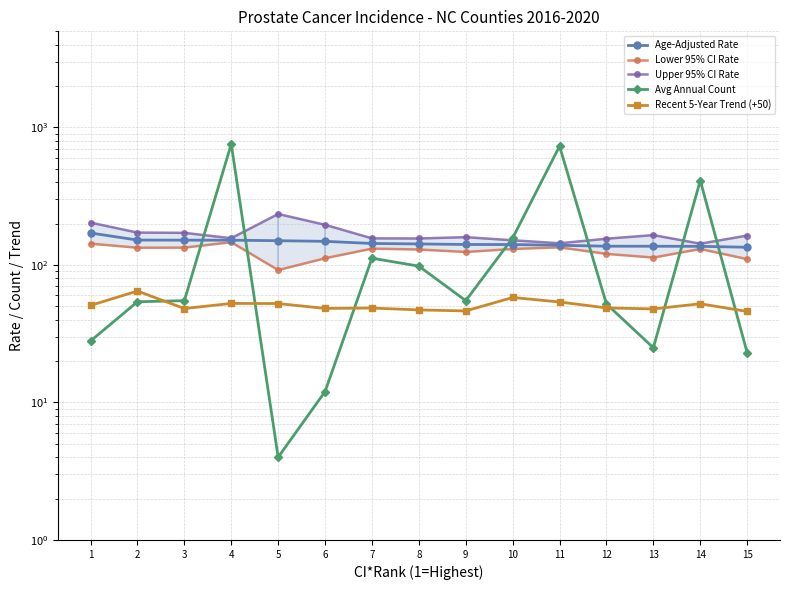

What is the difference between the maximum and second lowest values in the Recent 5-Year Trend (+50) series?

18.3